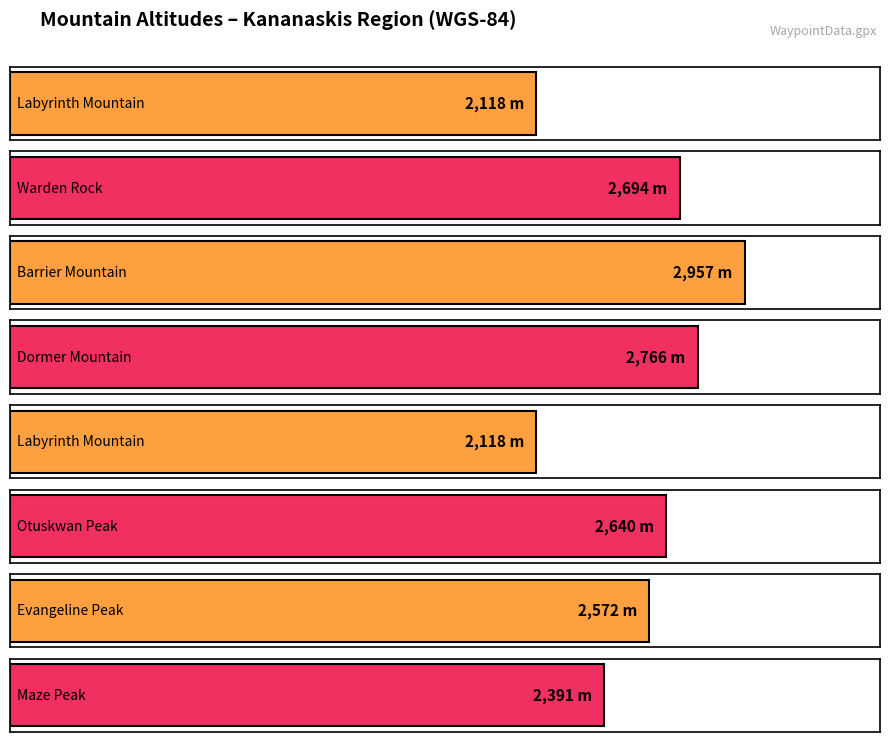

The value at Maze Peak is 2391. True or false?

True